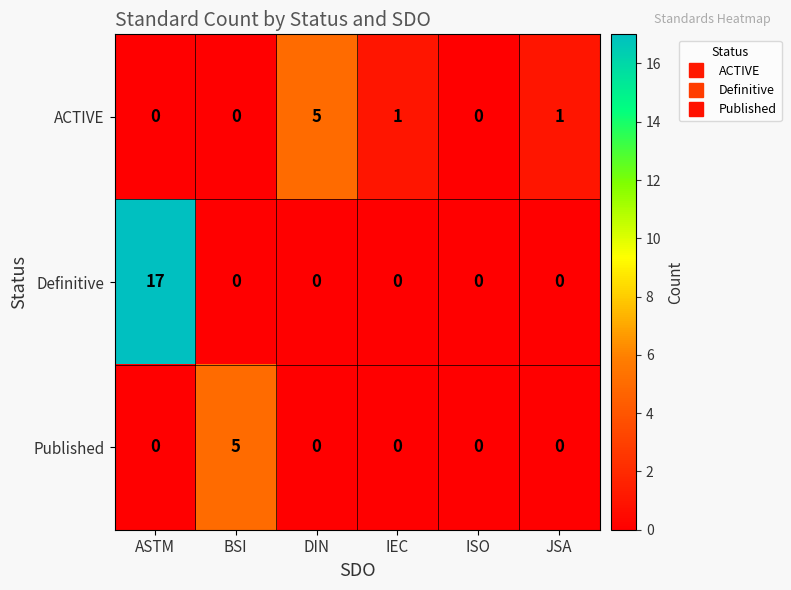

What value does the Definitive series have at ASTM, to the nearest 5?

15